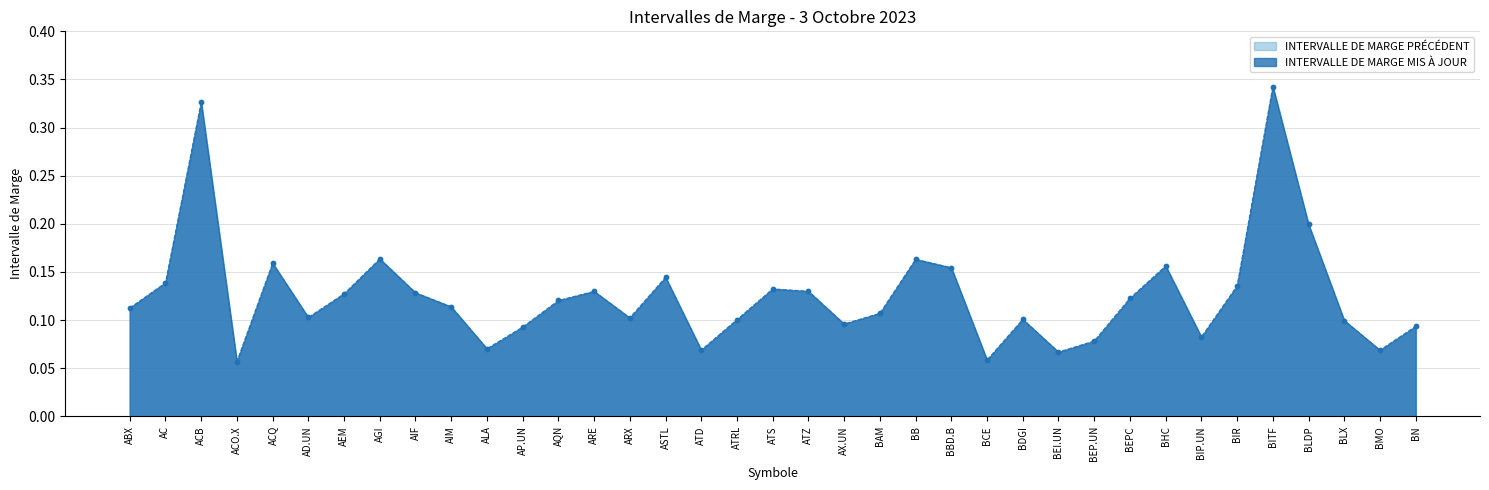

What are all the series names shown in the legend?

INTERVALLE DE MARGE PRÉCÉDENT, INTERVALLE DE MARGE MIS À JOUR